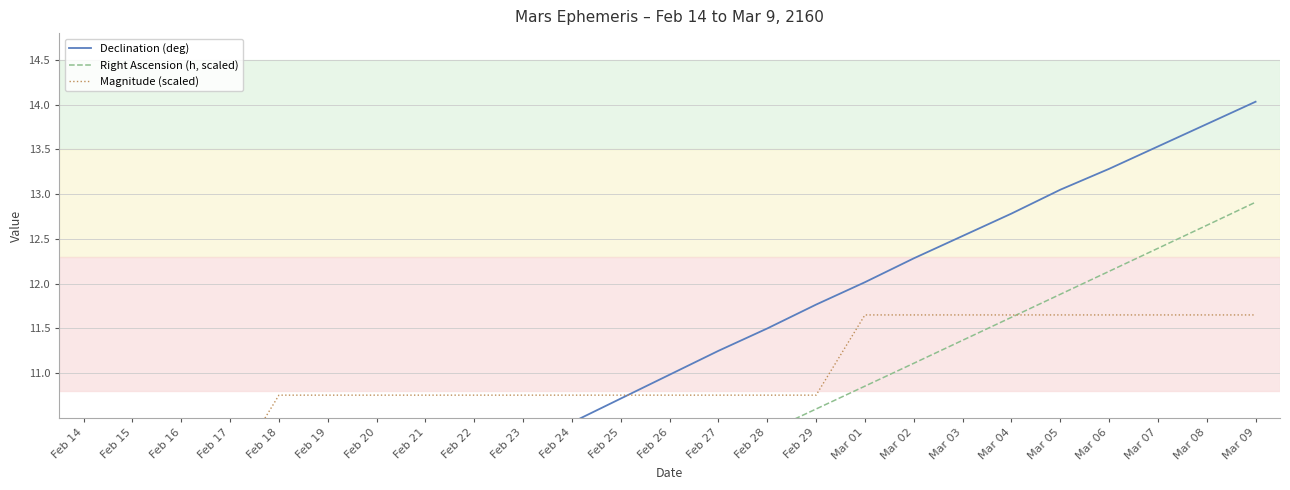

What is the sum of all Declination (deg) values?

273.4